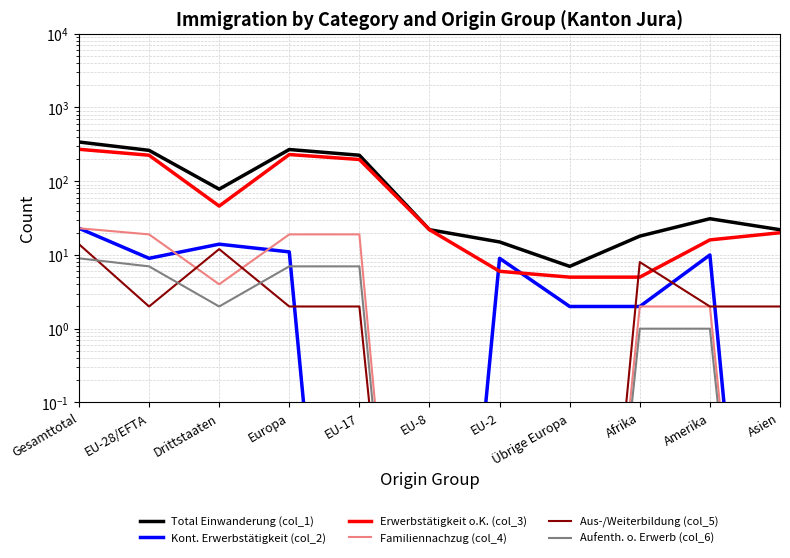

In Erwerbstätigkeit o.K. (col_3), how many points are higher than both neighbors (excluding endpoints)?

1